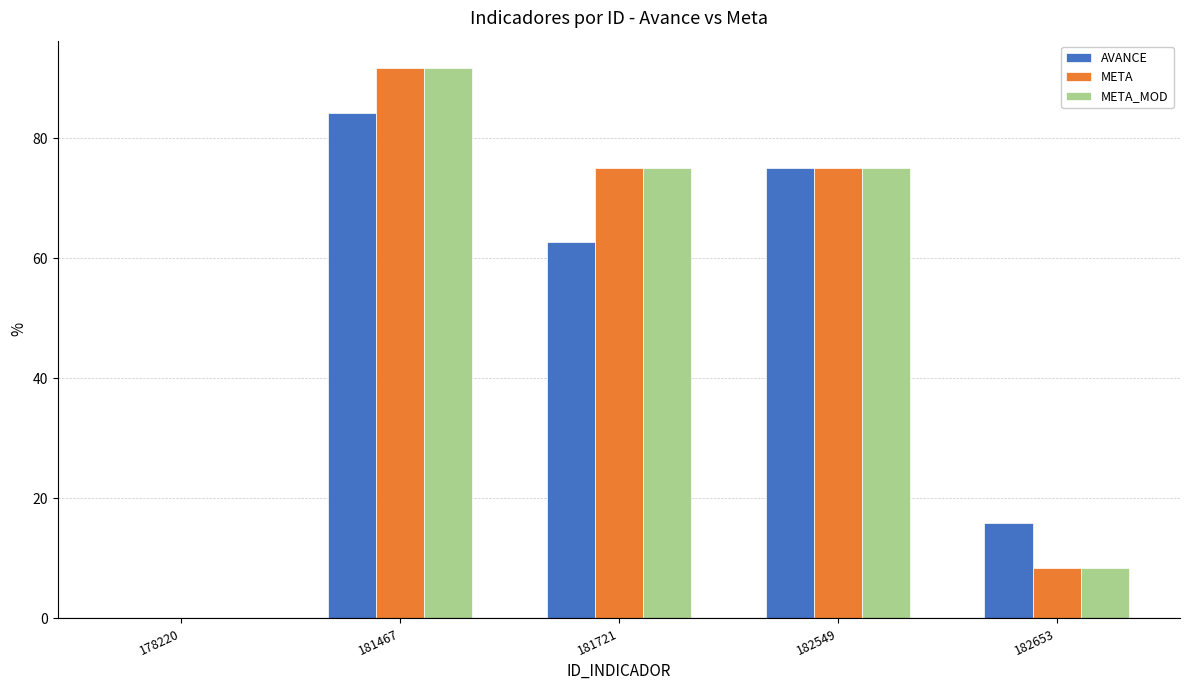

Is the value of META_MOD at 178220 greater than the value of META at 181721?

No